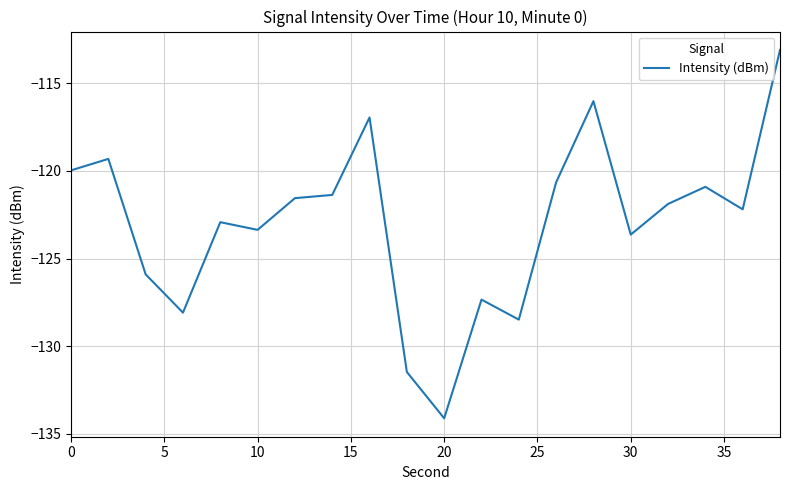

What is the sum of all values?

-2459.2